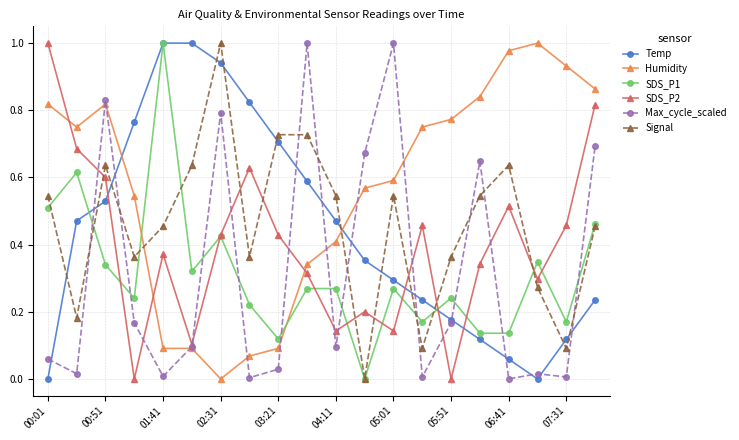

How many lines are shown in the chart?

6